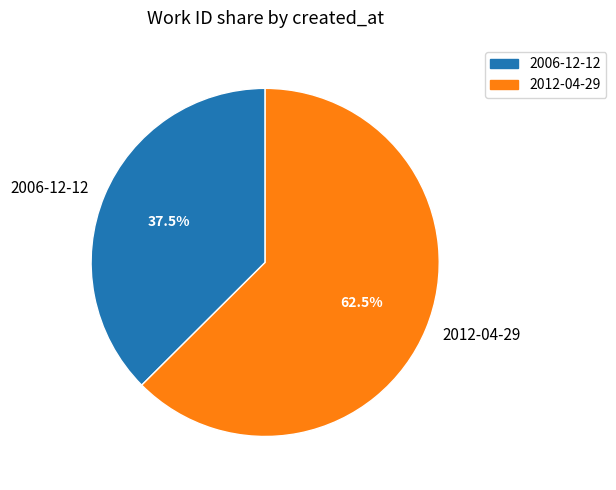

To the nearest percent, what is the difference between the 2006-12-12 and 2012-04-29 slice percentages?

25%